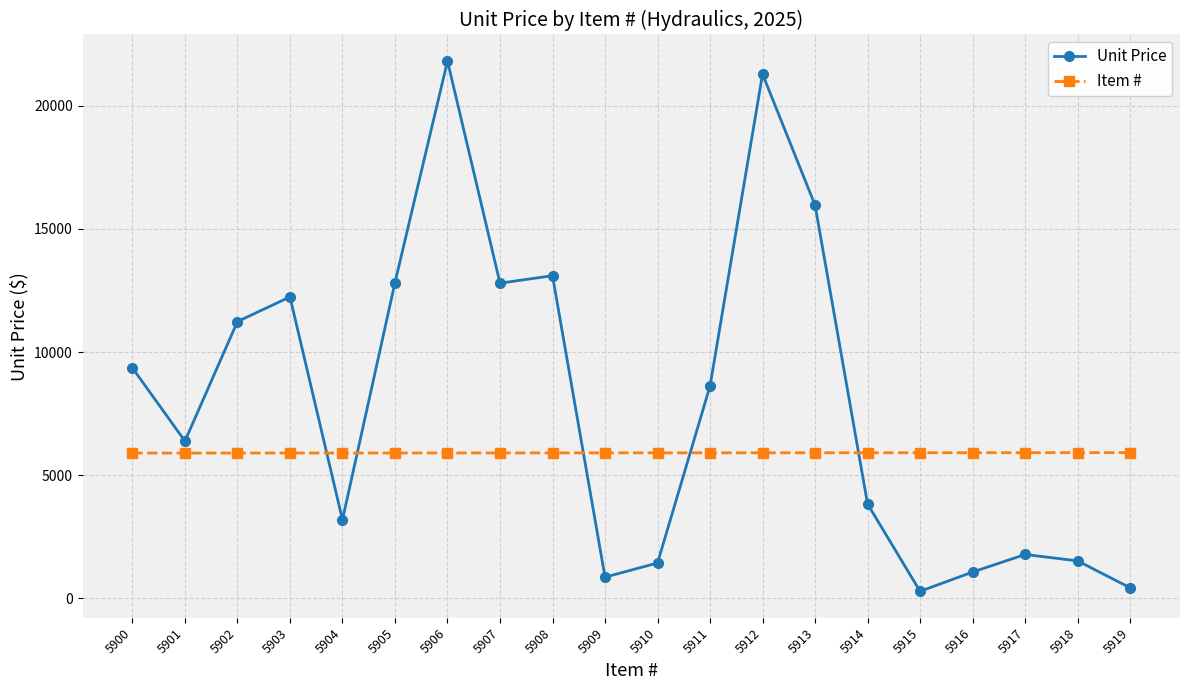

What is the maximum value shown in the chart?

21821